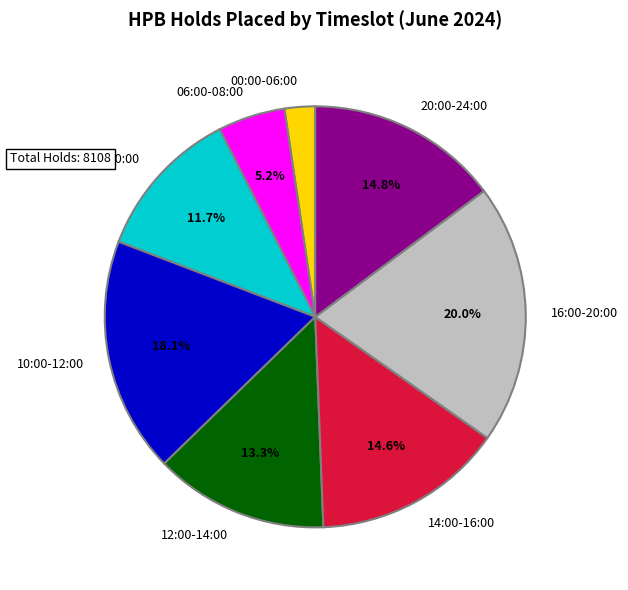

To the nearest percent, what is the difference between the largest and smallest slice percentages?

18%